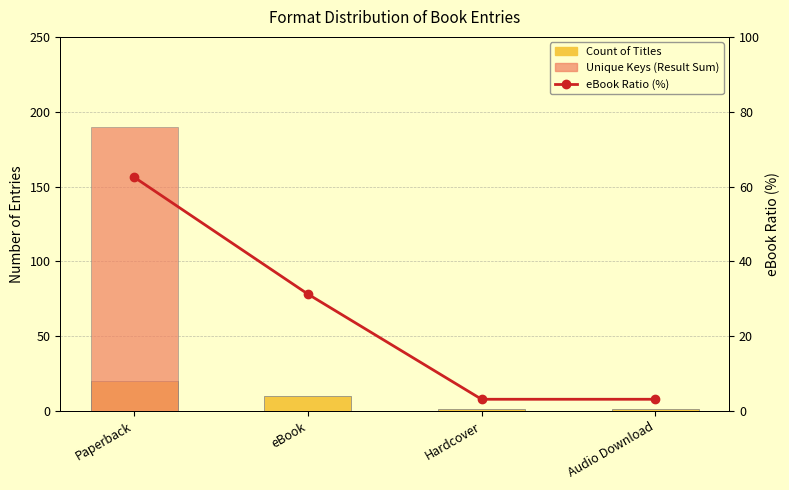

What is the maximum value for Count of Titles?

20.0